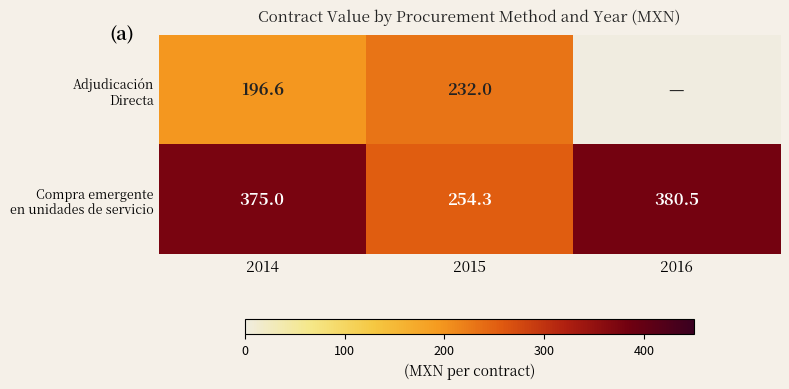

What is the total value across all series at 2014?

571.6